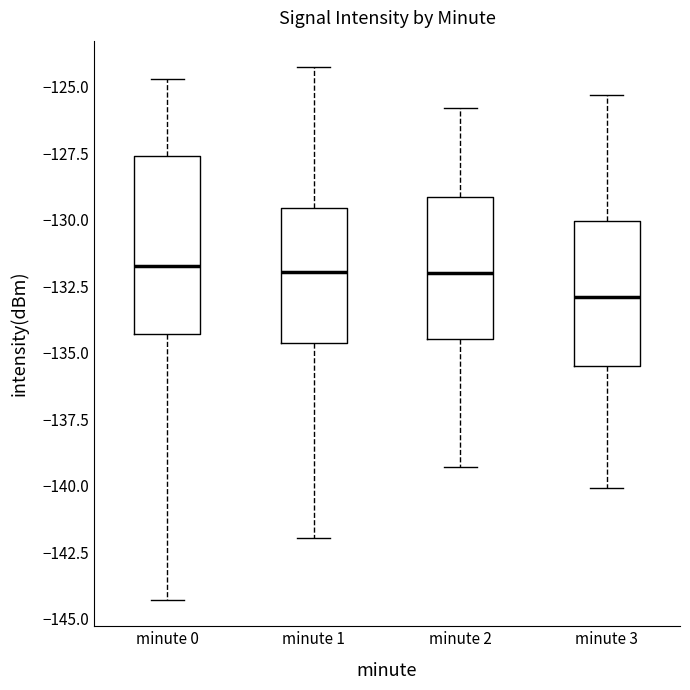

Reading left to right, read every box against the y-axis: the position of its median line, the range the box covers, and the ends of its whiskers. The values are not printed on the chart, so give them approximately, as read against the axis.

minute 0: median -131.5, box -134.5 to -127.5, whiskers -144.5 to -124.5
minute 1: median -132.0, box -134.5 to -129.5, whiskers -142.0 to -124.5
minute 2: median -132.0, box -134.5 to -129.0, whiskers -139.5 to -126.0
minute 3: median -133.0, box -135.5 to -130.0, whiskers -140.0 to -125.5